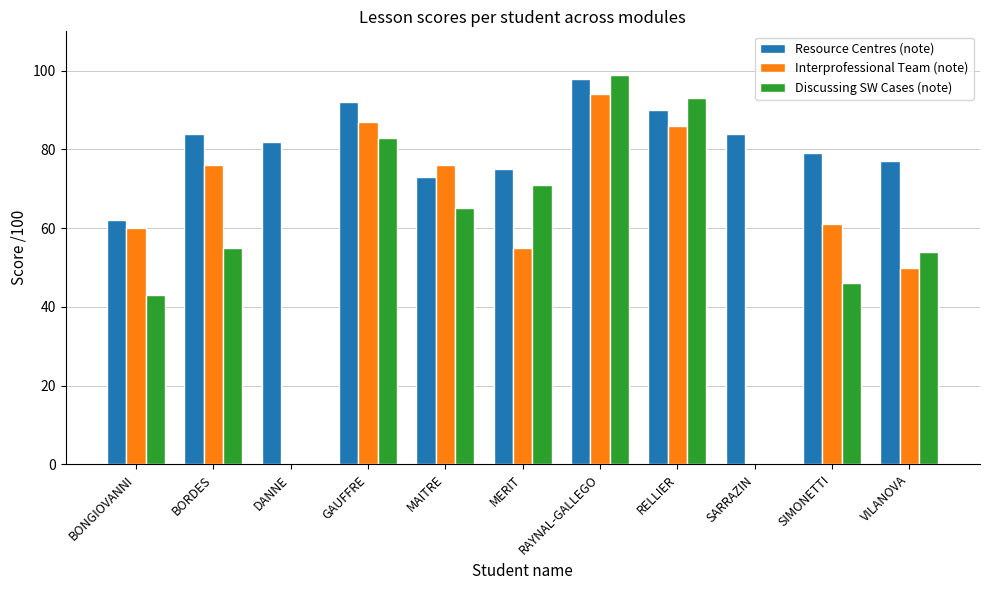

The value of Resource Centres (note) at BORDES is 116. True or false?

False